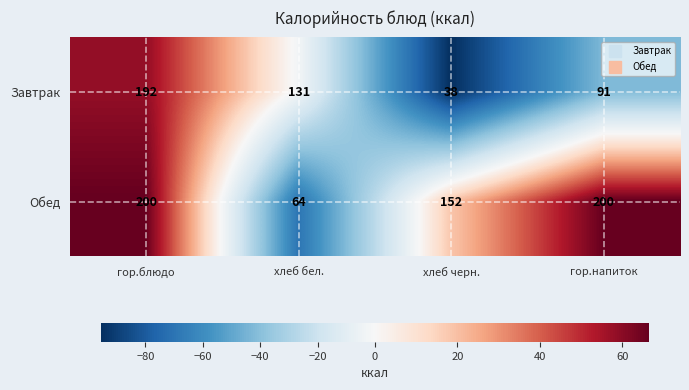

Which category has the lowest value across all series?

хлеб черн.